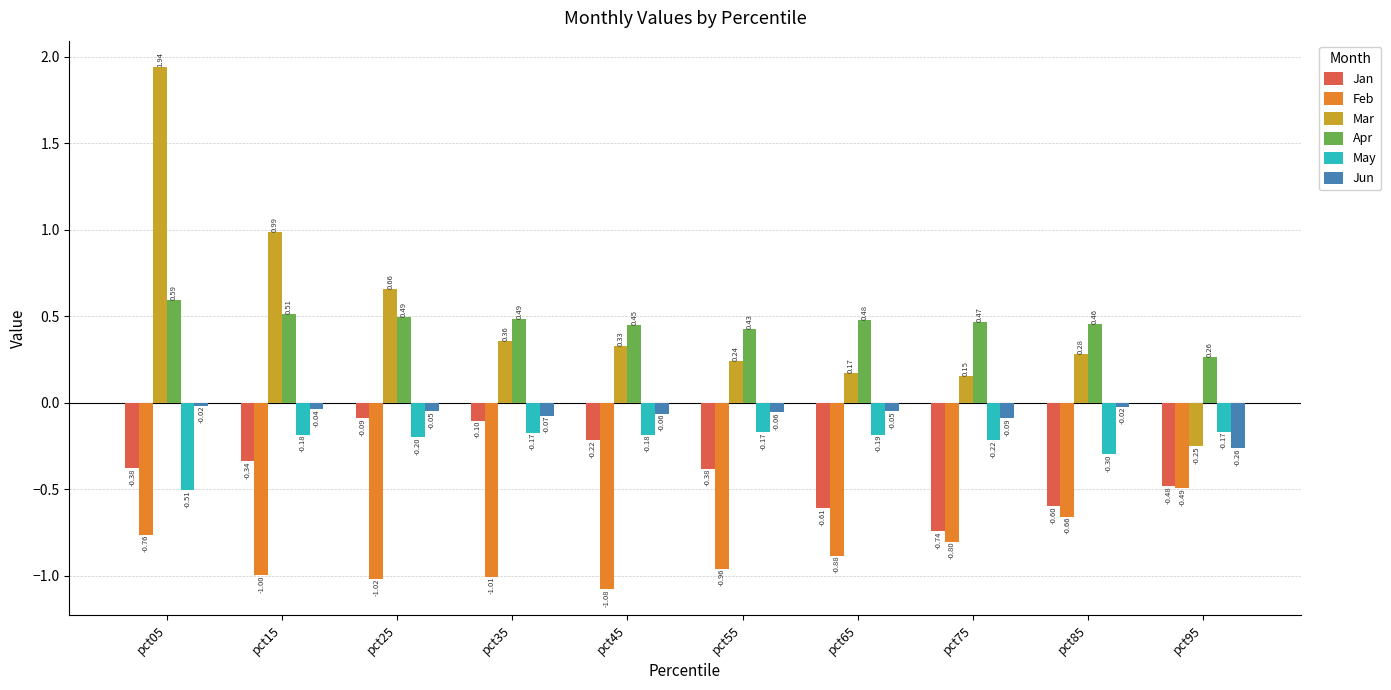

Rank the series at pct15 from lowest to highest value.

Feb, Jan, May, Jun, Apr, Mar